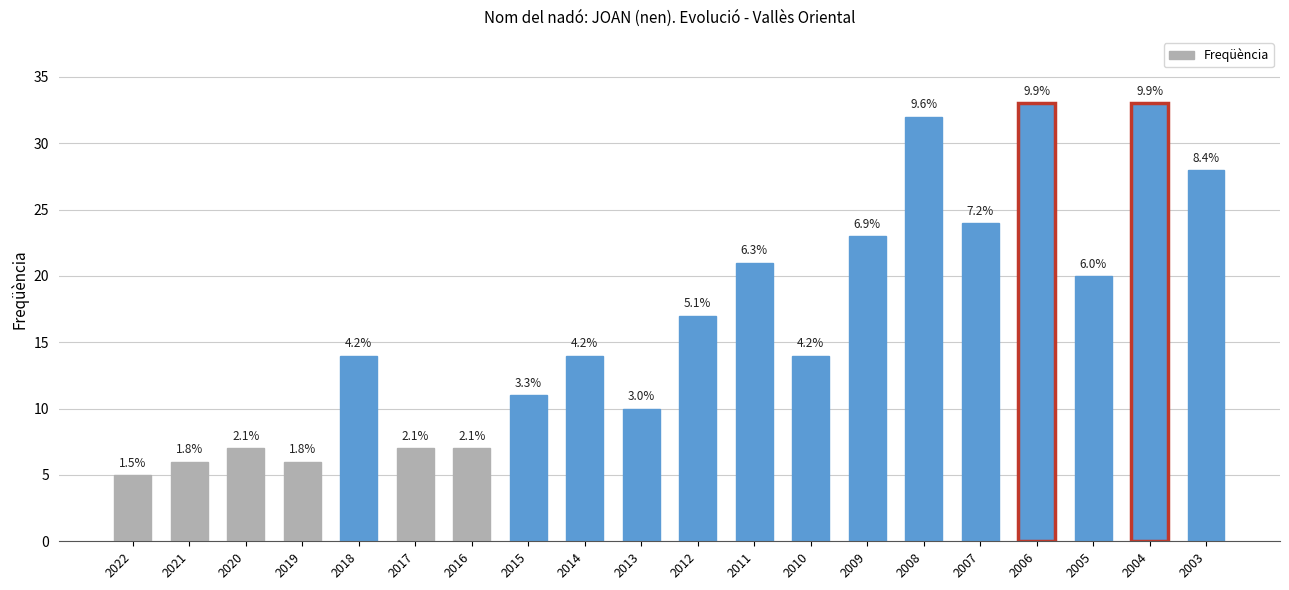

Are the bars horizontal?

No